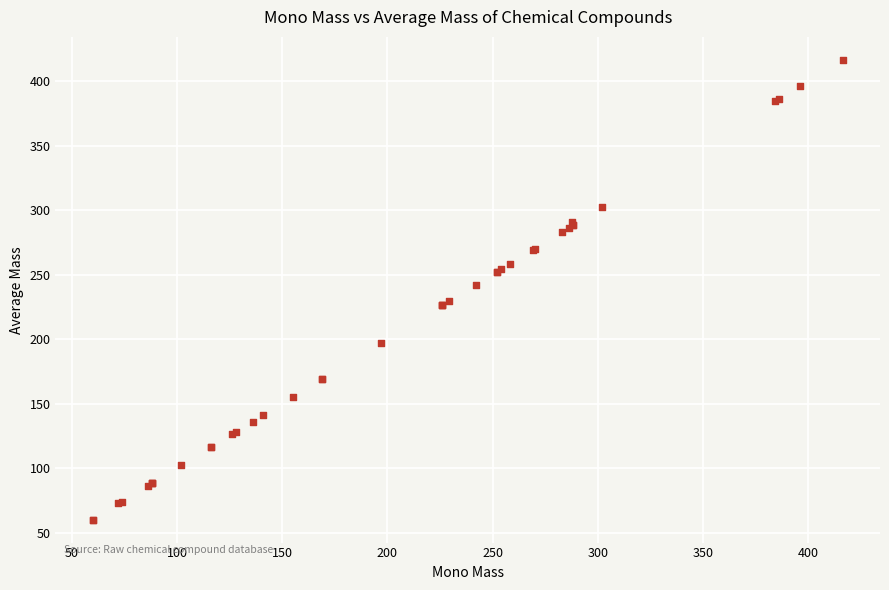

What Y value in the scatter plot is closest to 238?

242.3